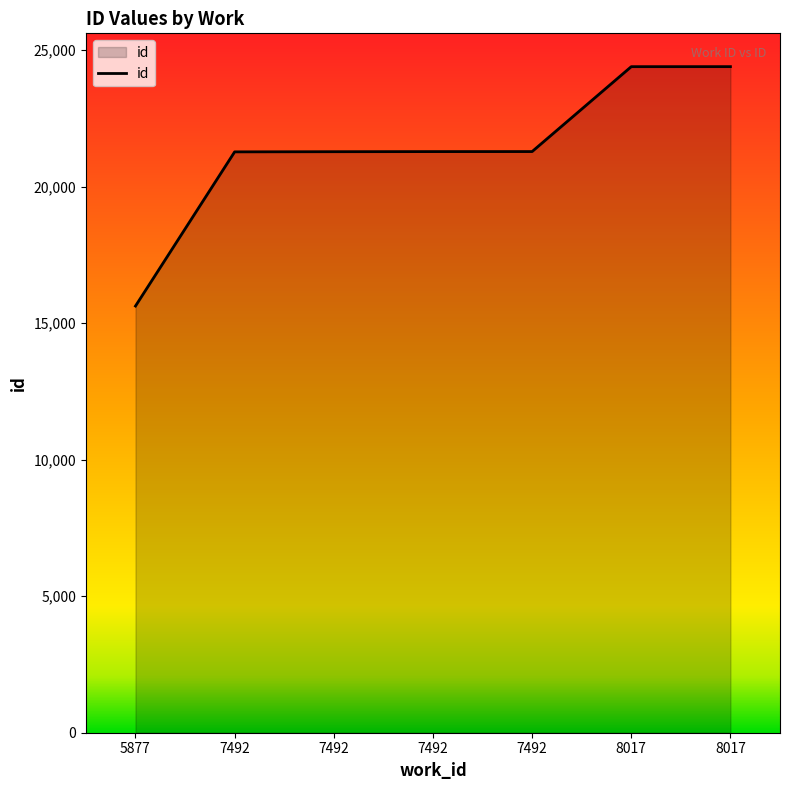

Does the chart display data point markers on the line(s)?

No